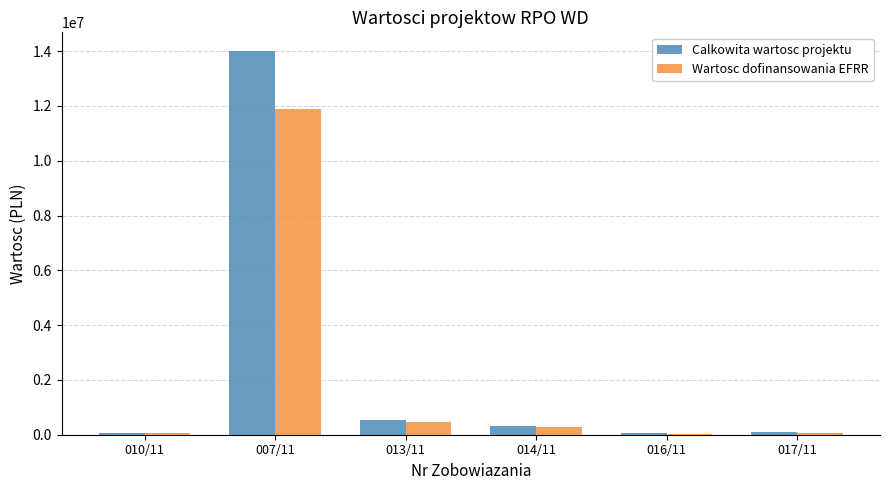

What are all the series names shown in the legend?

Calkowita wartosc projektu, Wartosc dofinansowania EFRR